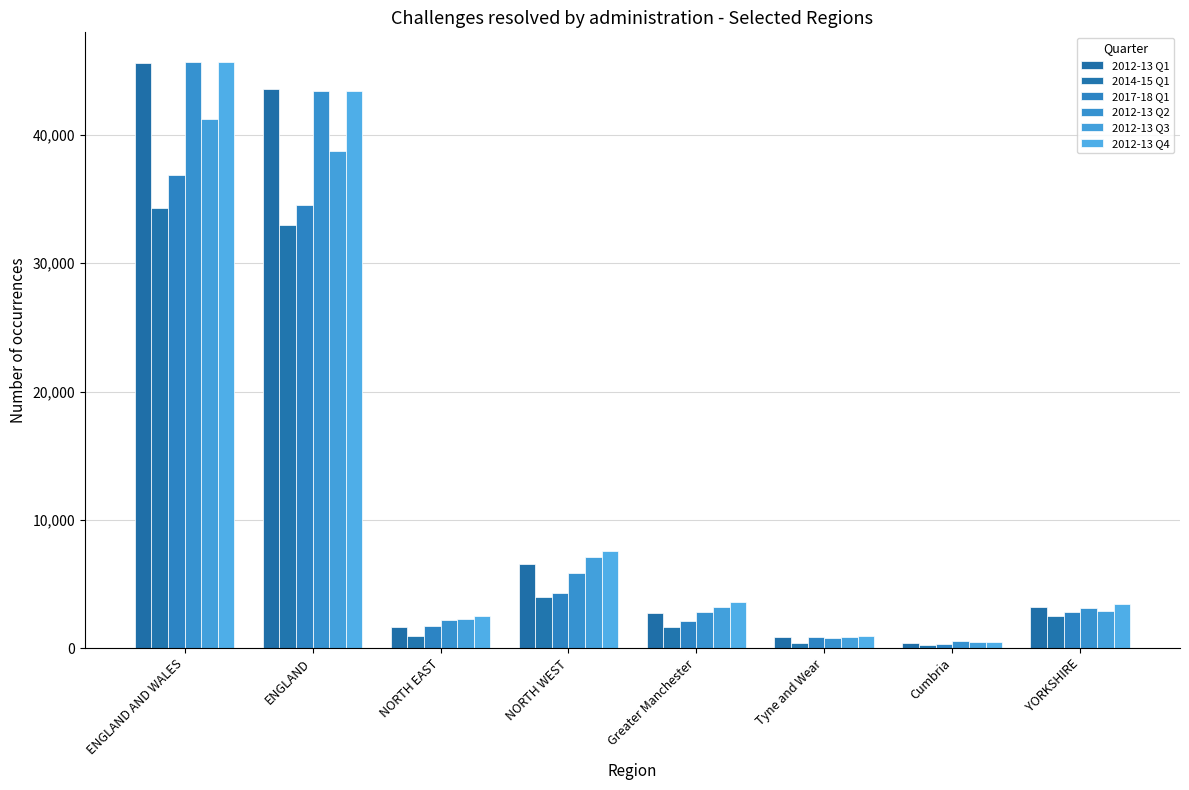

Which series has the widest spread of values?

2012-13 Q1